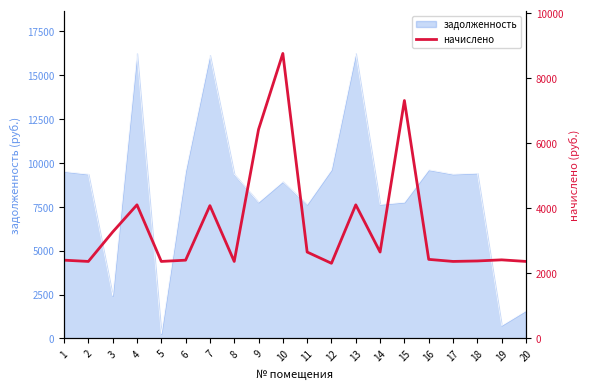

The value of задолженность at 15 is 11432.2. True or false?

False